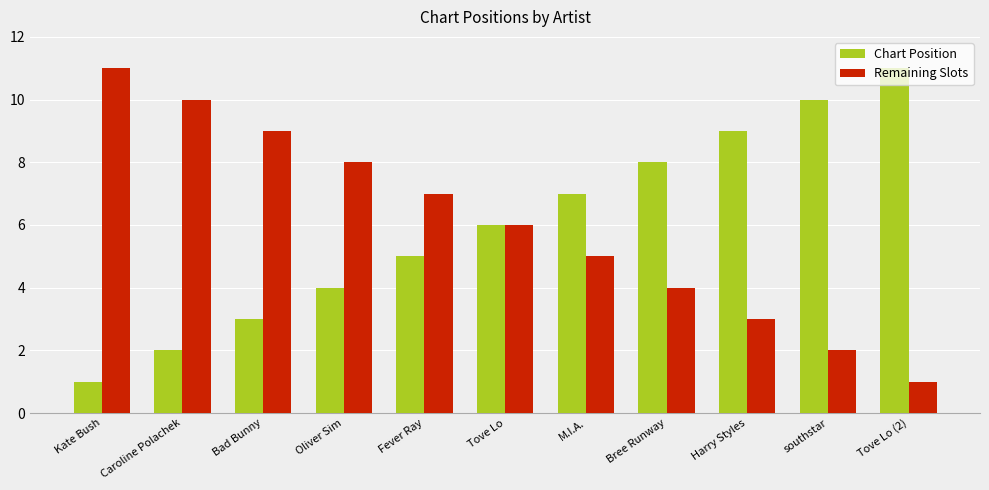

How many bars are there in total?

22